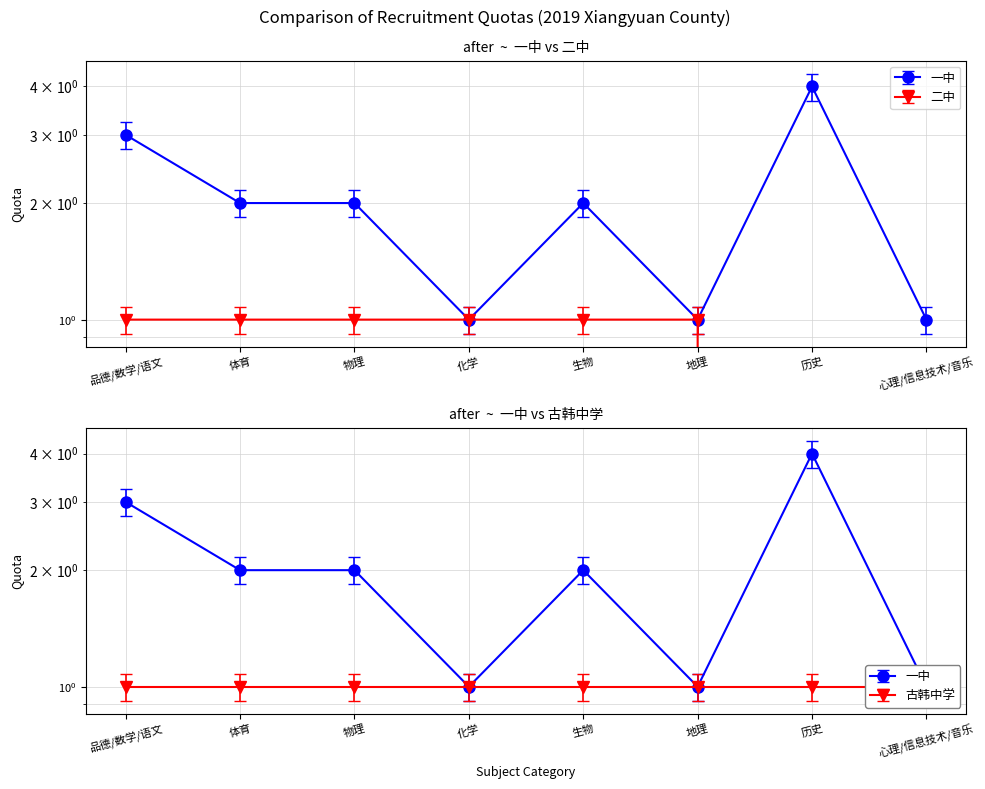

Which series ends up on top after the final intersection of 一中 and 二中?

一中